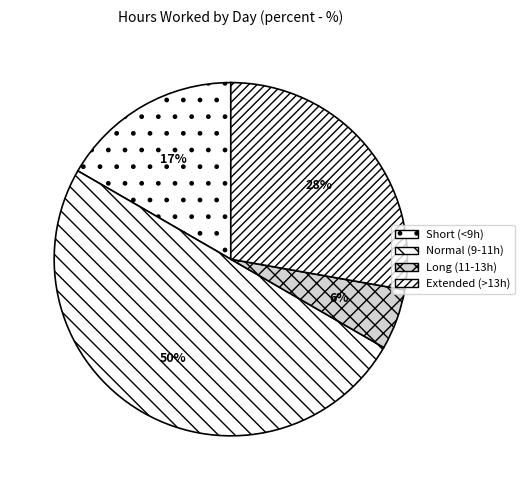

Count the number of slices in the pie.

4